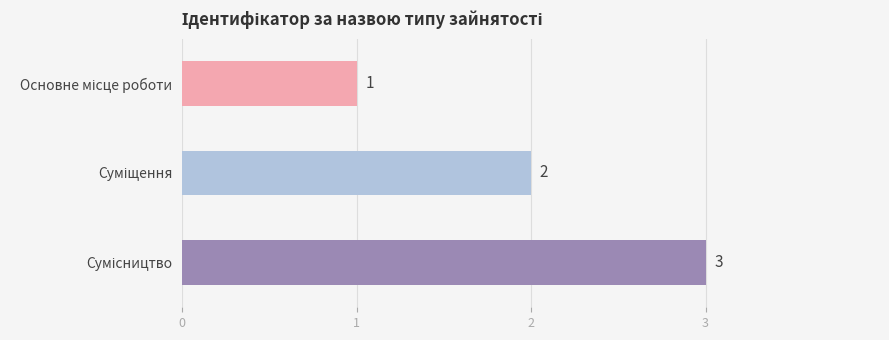

Does the chart contain any negative values?

No